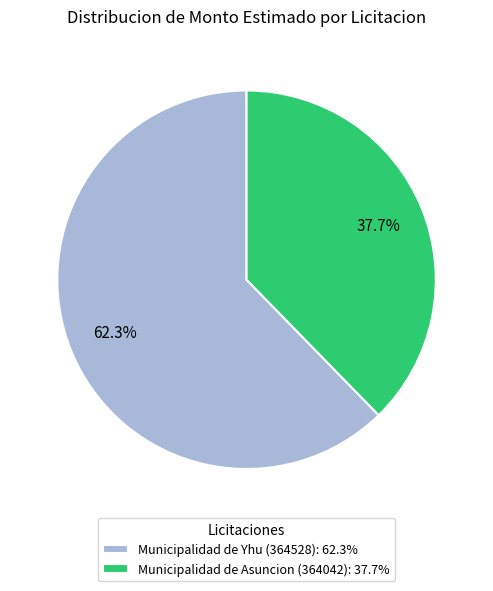

Which has a higher value, Municipalidad de Yhu (364528) or Municipalidad de Asuncion (364042)?

Municipalidad de Yhu (364528)